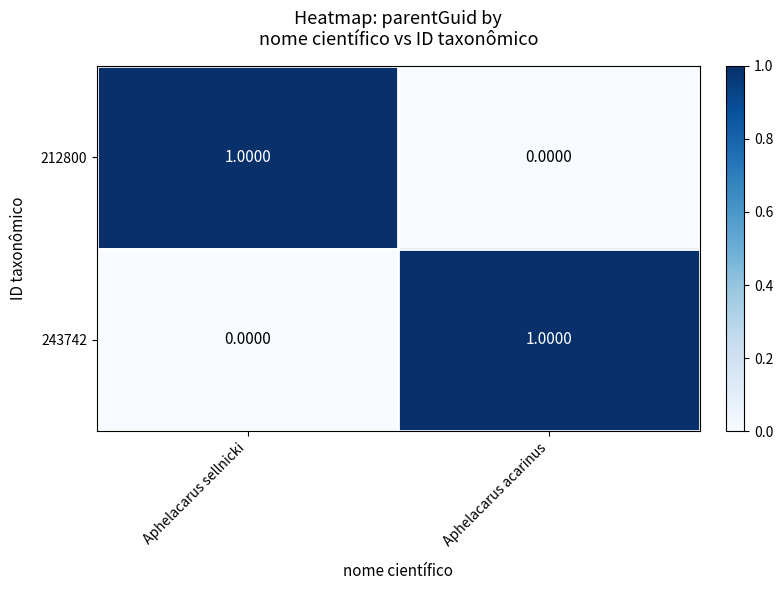

List the labels in order of 243742 value, largest first.

Aphelacarus acarinus, Aphelacarus sellnicki